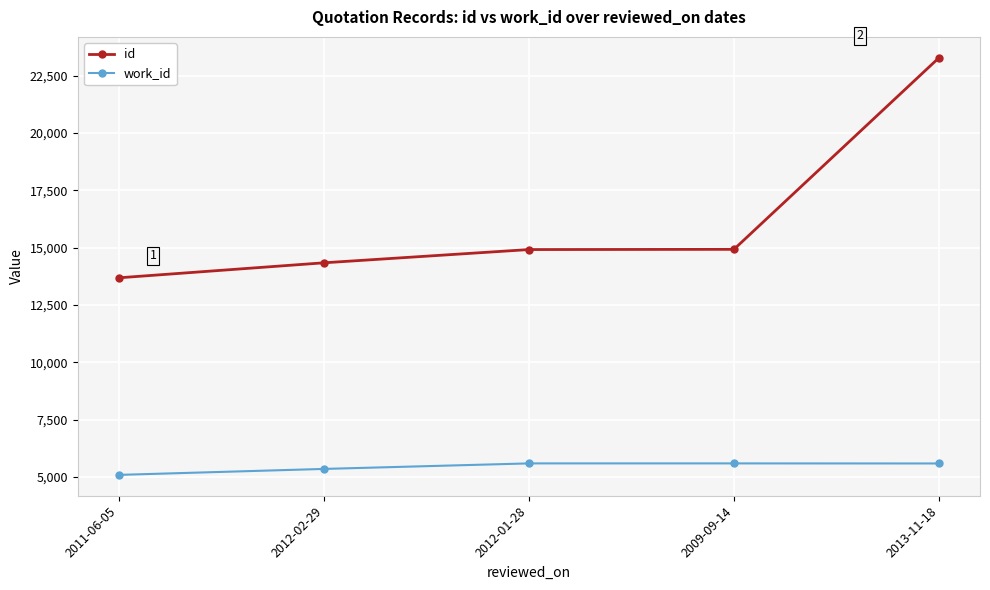

True or false: work_id and id intersect in this chart.

False